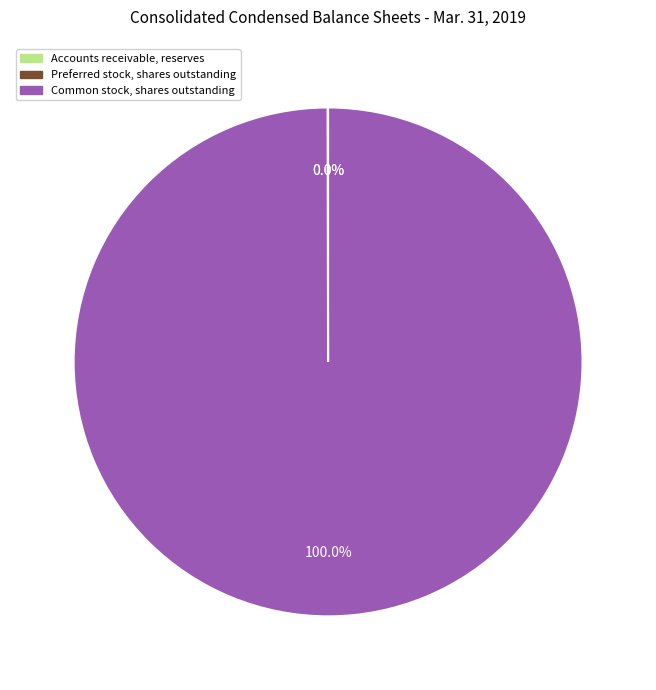

What is the largest slice in the pie chart?

Common stock, shares outstanding